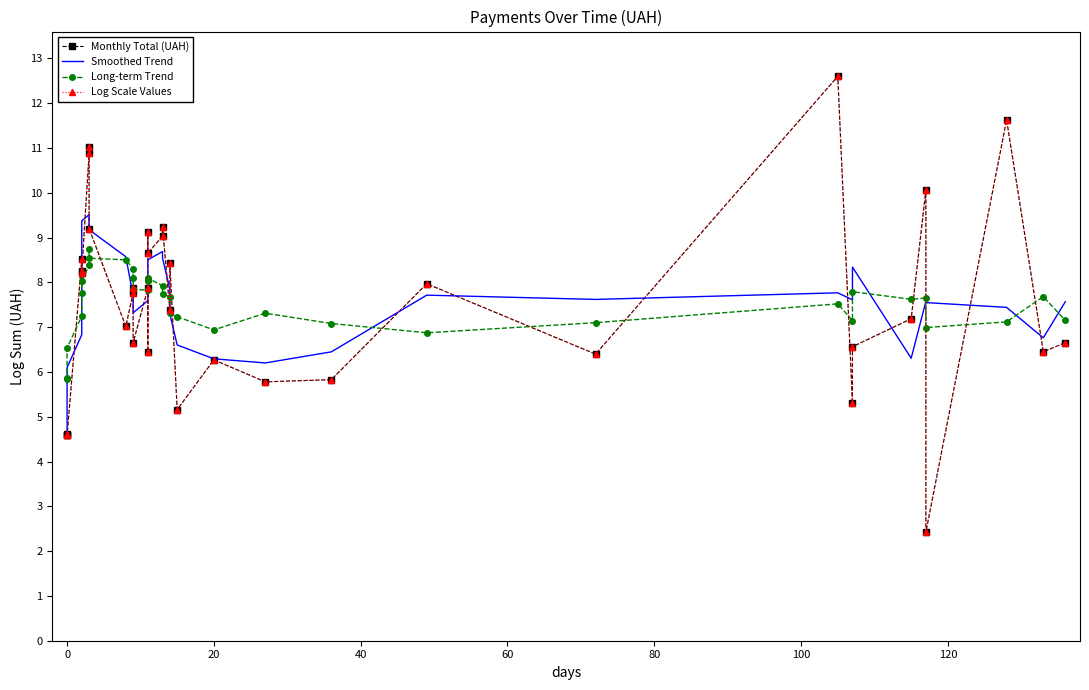

The value of Log Scale Values at 13 is 13.8. True or false?

False